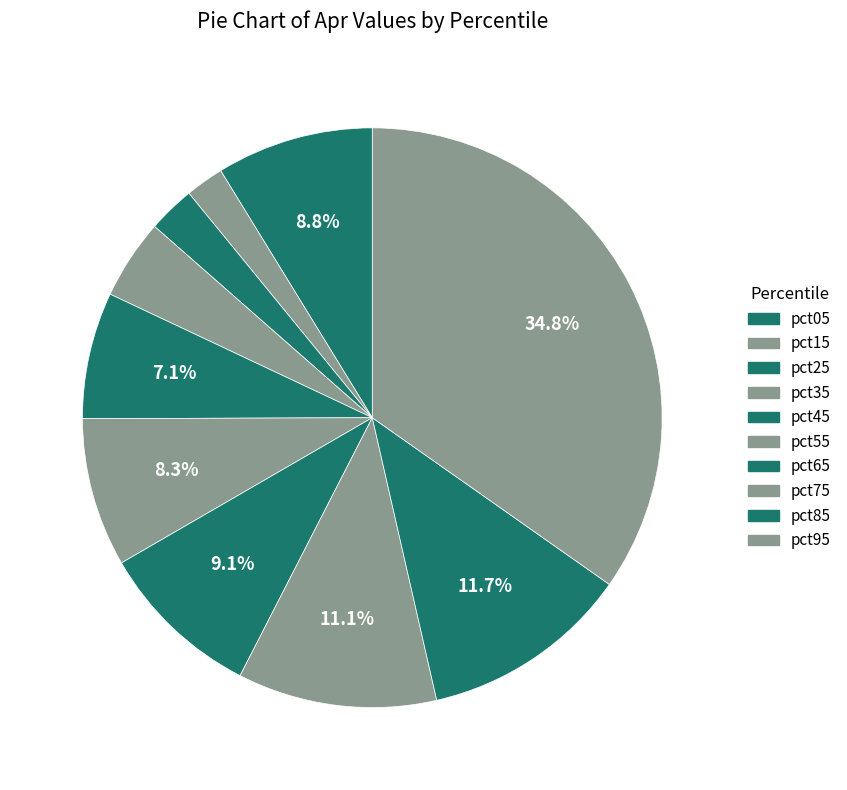

Is it true that pct45 is 7% of the pie?

True